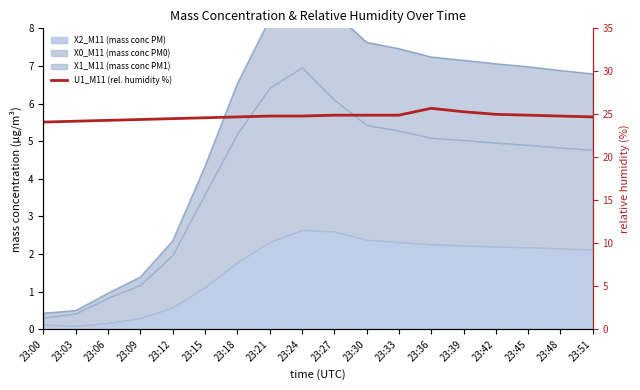

Approximately how many times larger is the value at 23:30 compared to 23:39?

1.0